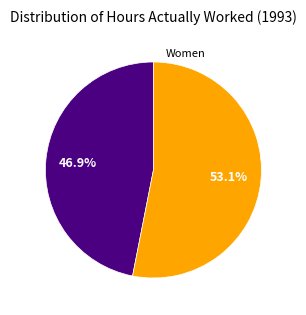

Is there a majority slice in this chart?

Yes